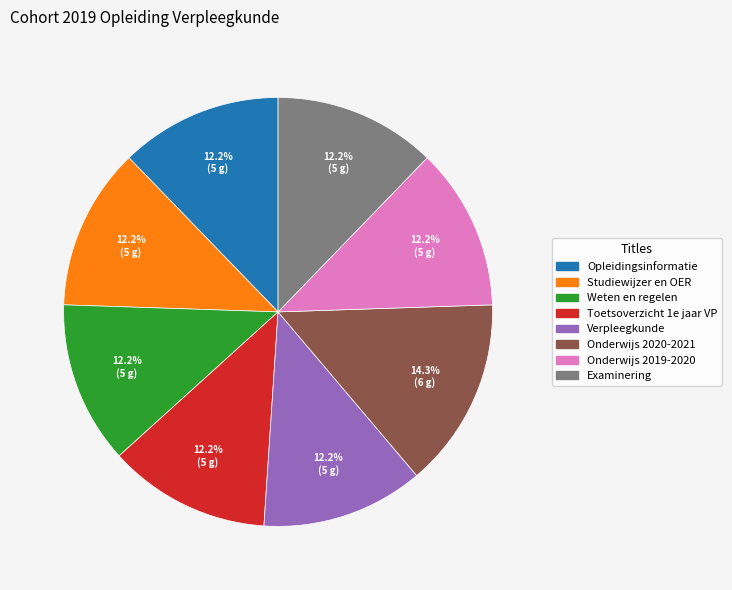

To the nearest percent, what is the combined percentage of Opleidingsinformatie and Onderwijs 2019-2020?

24%